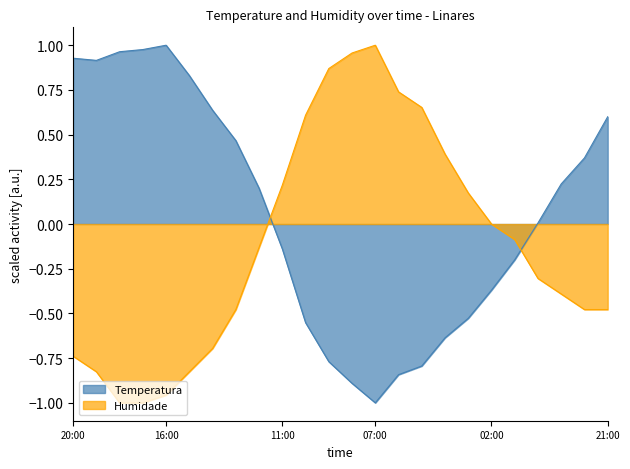

What is the smallest value displayed?

-1.0